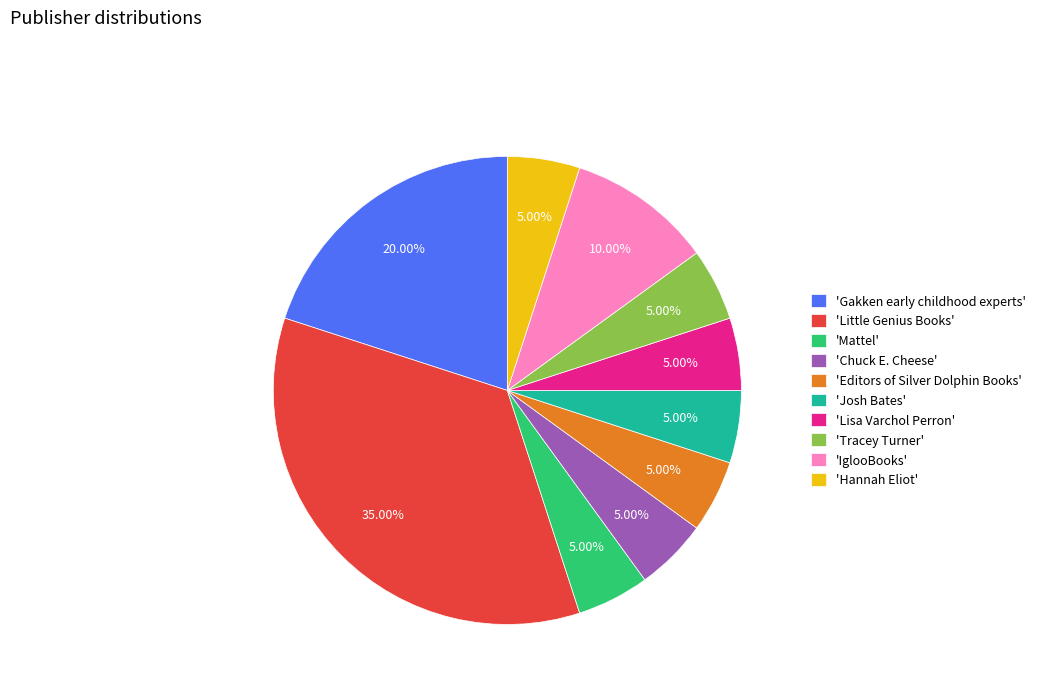

How many segments does this pie chart have?

10